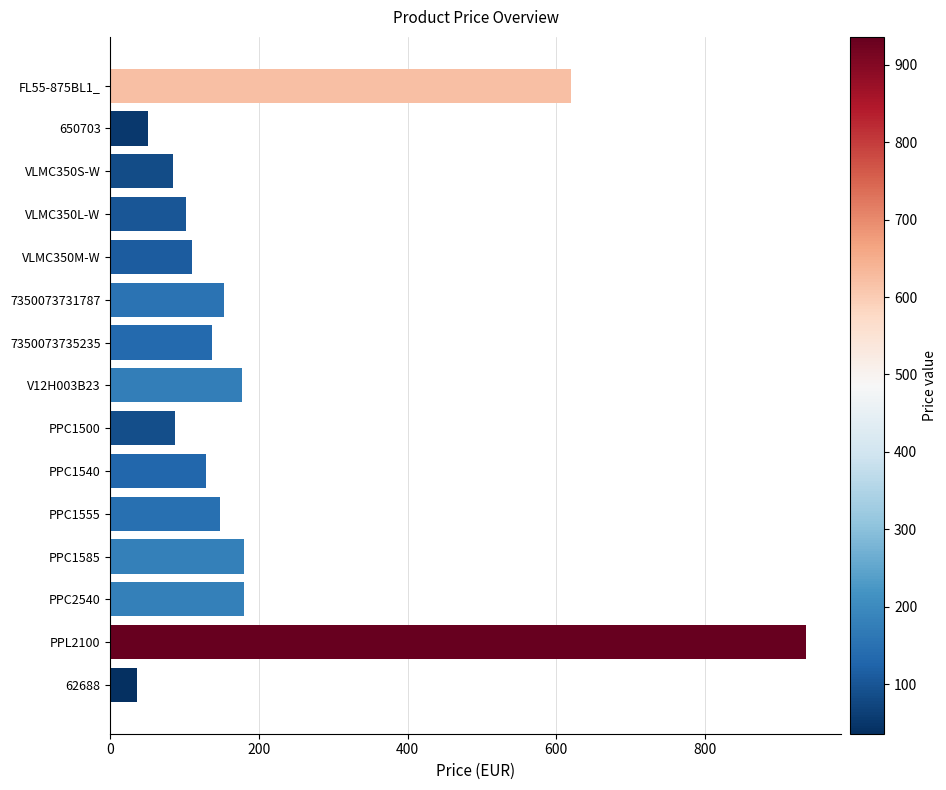

What is the smallest value displayed?

36.0